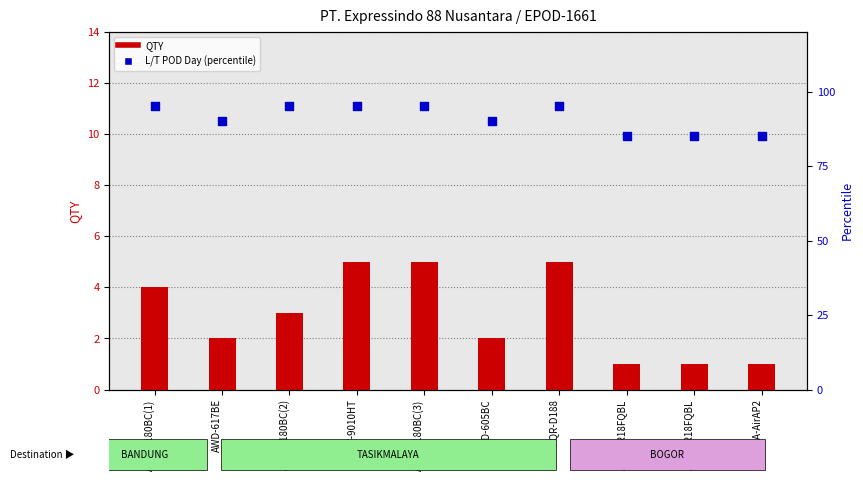

Which series reaches the minimum Y coordinate?

QTY